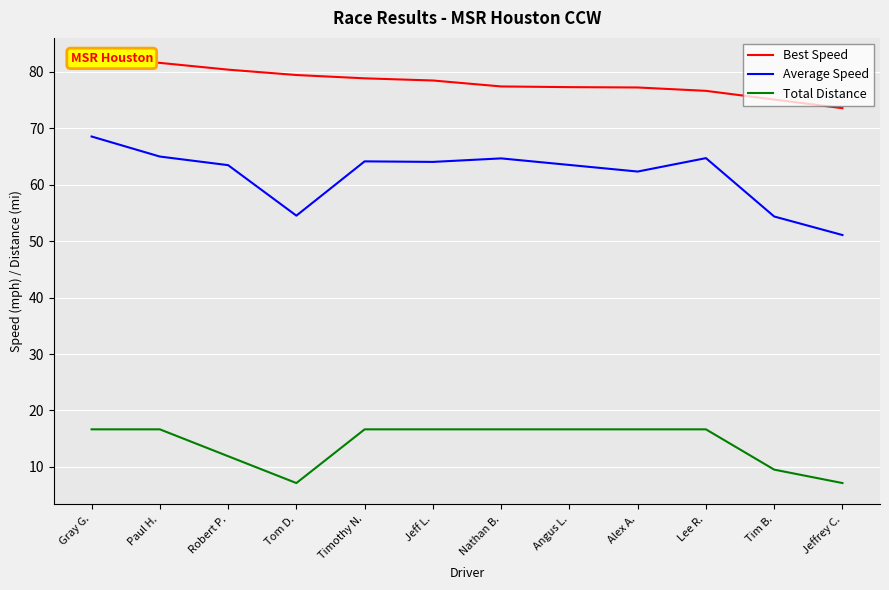

The Best Speed series shows 77.3 at Angus L.. True or false?

True